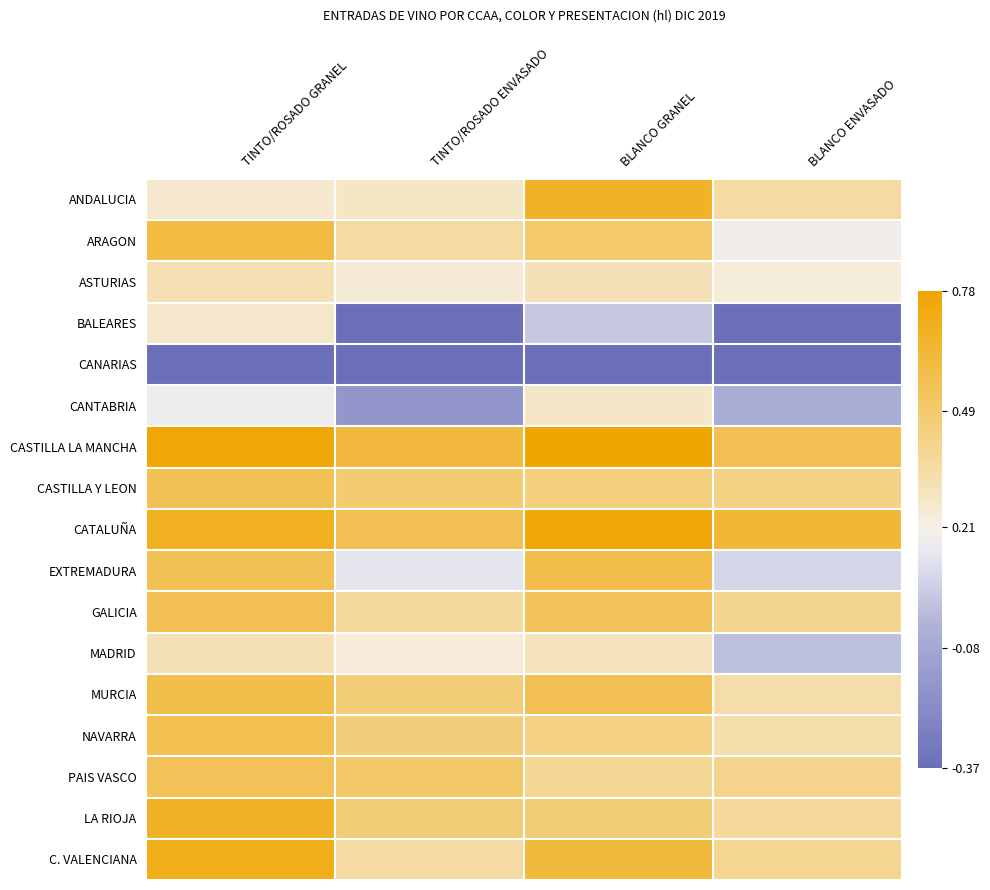

At how many categories does at least one series exceed 0?

4